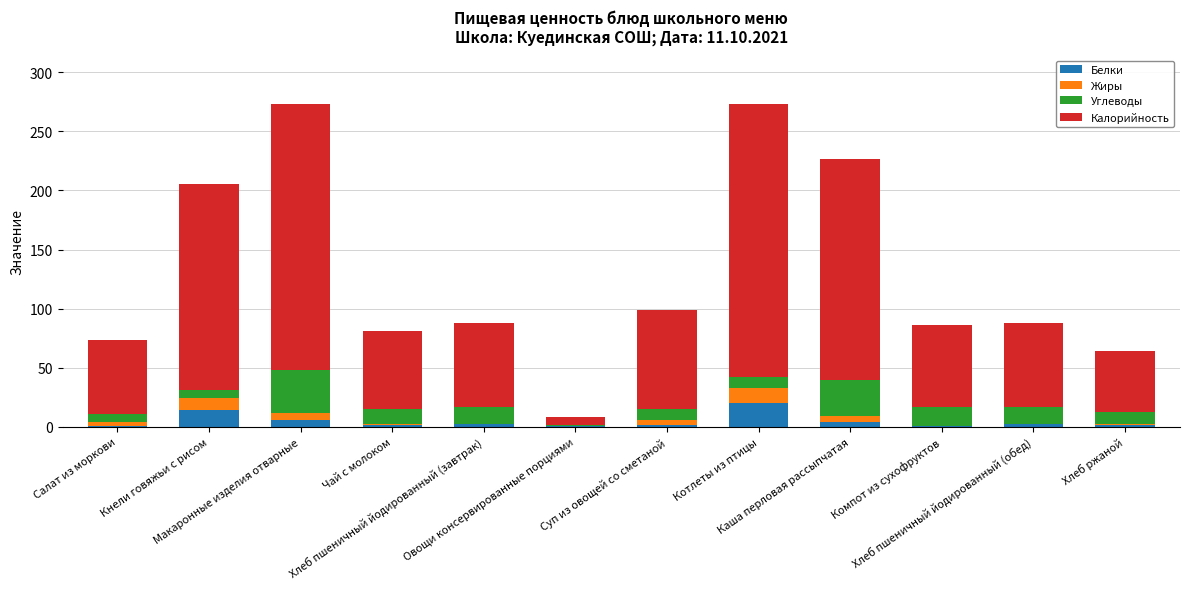

What are all the series names shown in the legend?

Белки, Жиры, Углеводы, Калорийность